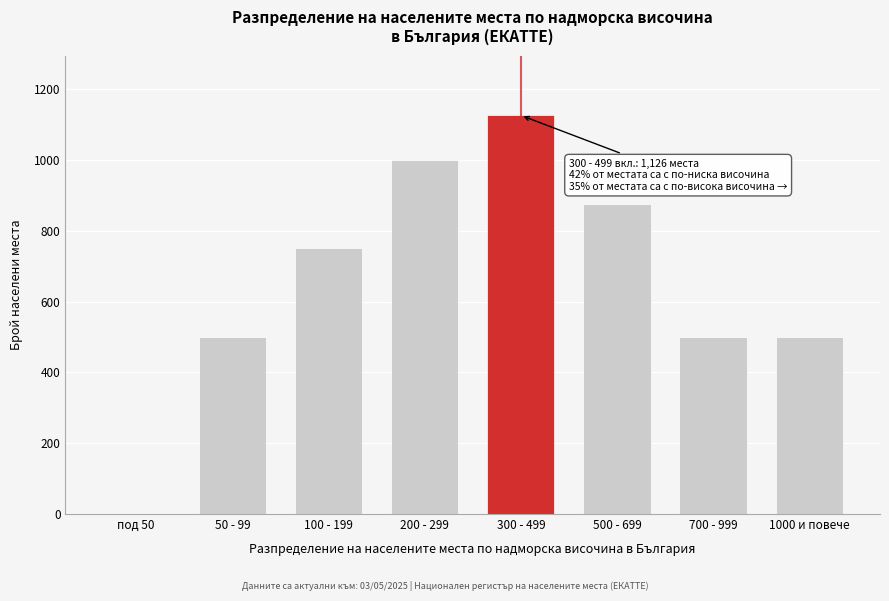

Reading right to left, list all the values displayed in this chart.

1000 и повече=500	700 - 999=500	500 - 699=876	300 - 499=1126	200 - 299=1001	100 - 199=751	50 - 99=500	под 50=0